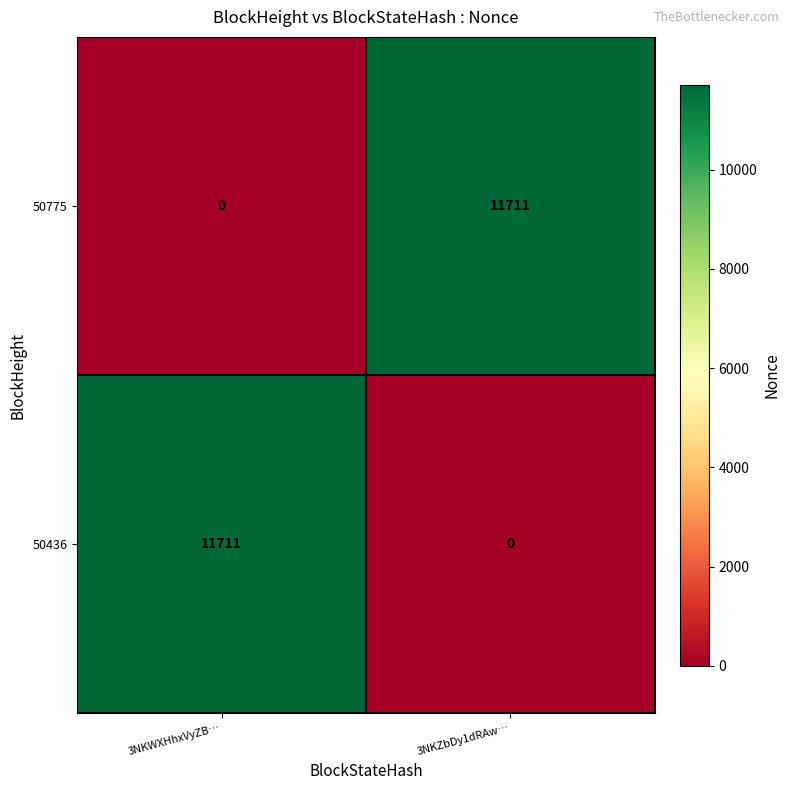

The 50436 series shows 4790 at 3NKZbDy1dRAw…. True or false?

False